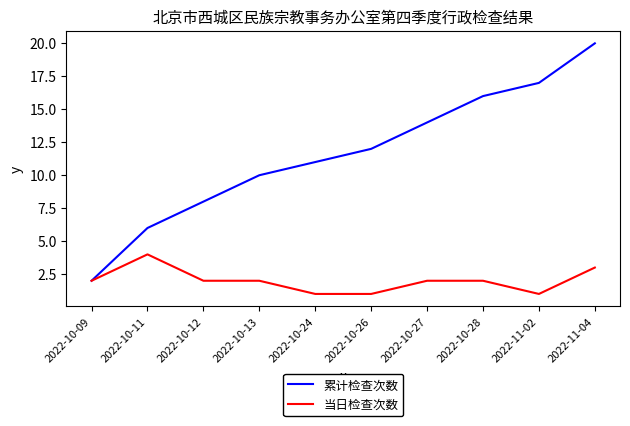

What are all the series names shown in the legend?

累计检查次数, 当日检查次数